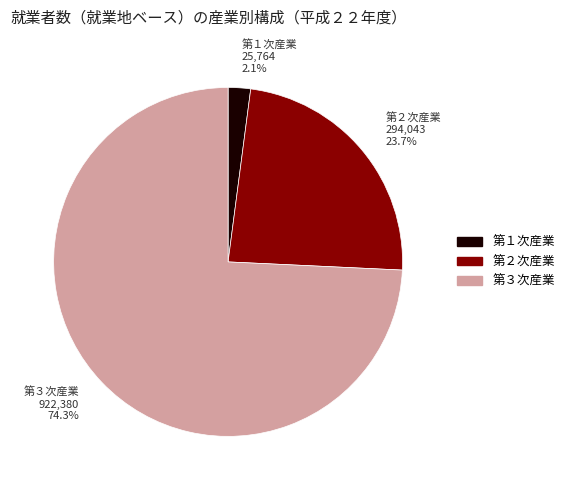

True or false: 第１次産業 accounts for 2% of the total.

True